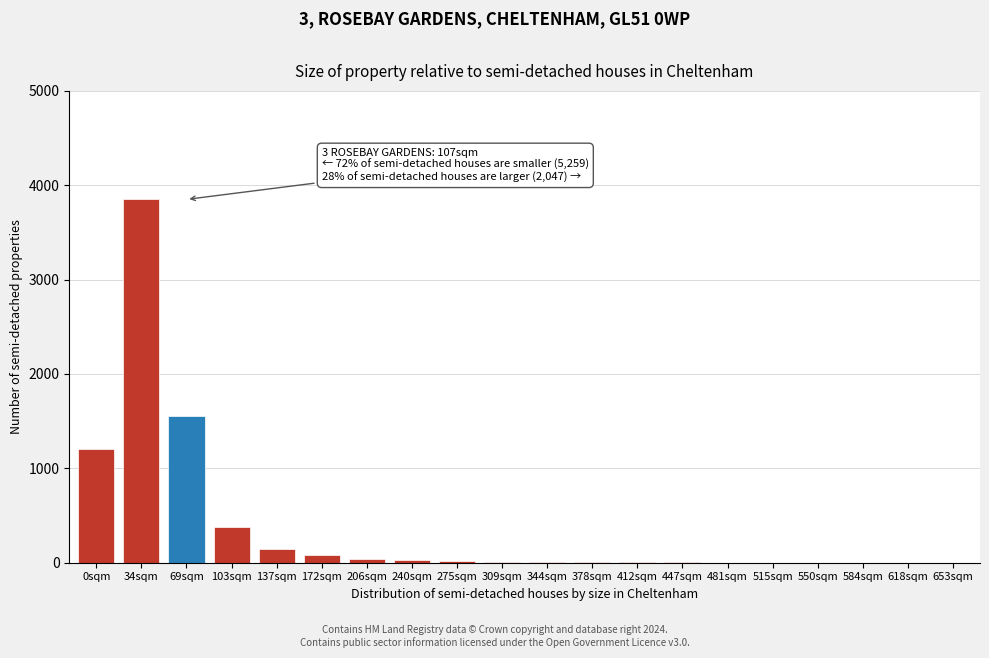

The chart shows a value of 1 at 584sqm. True or false?

True